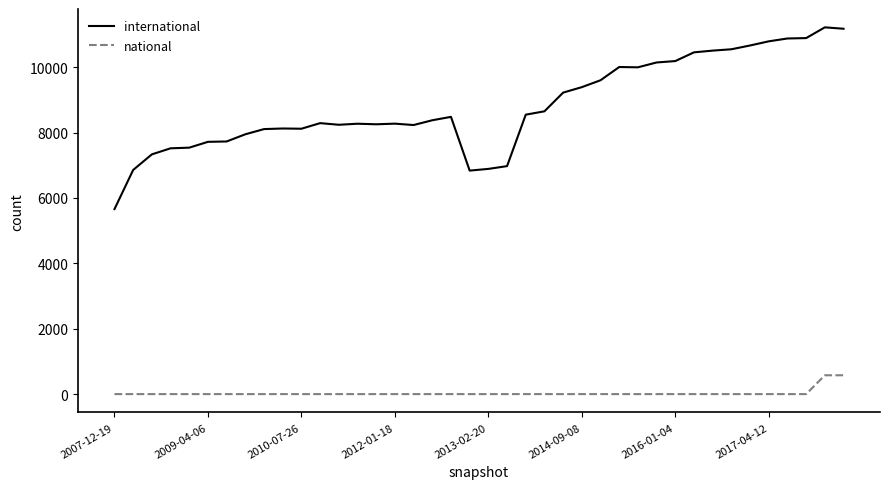

What are all the series names shown in the legend?

international, national